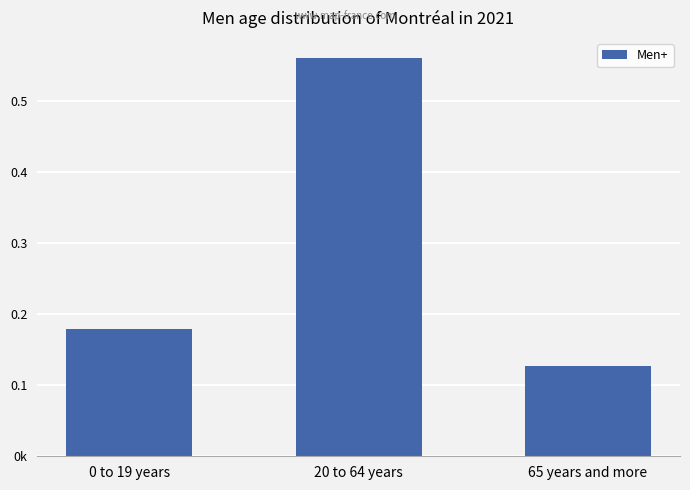

What is the label of the 2nd bar from the right?

20 to 64 years